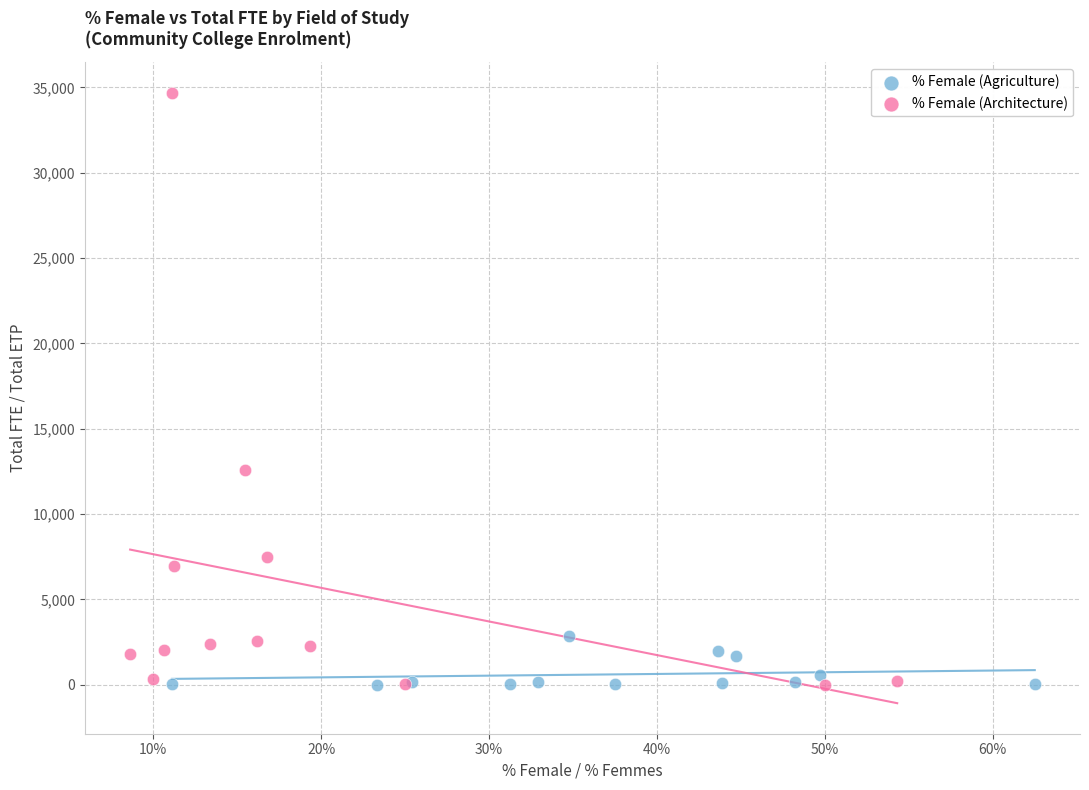

What are all the series names shown in the legend?

% Female (Agriculture), % Female (Architecture)